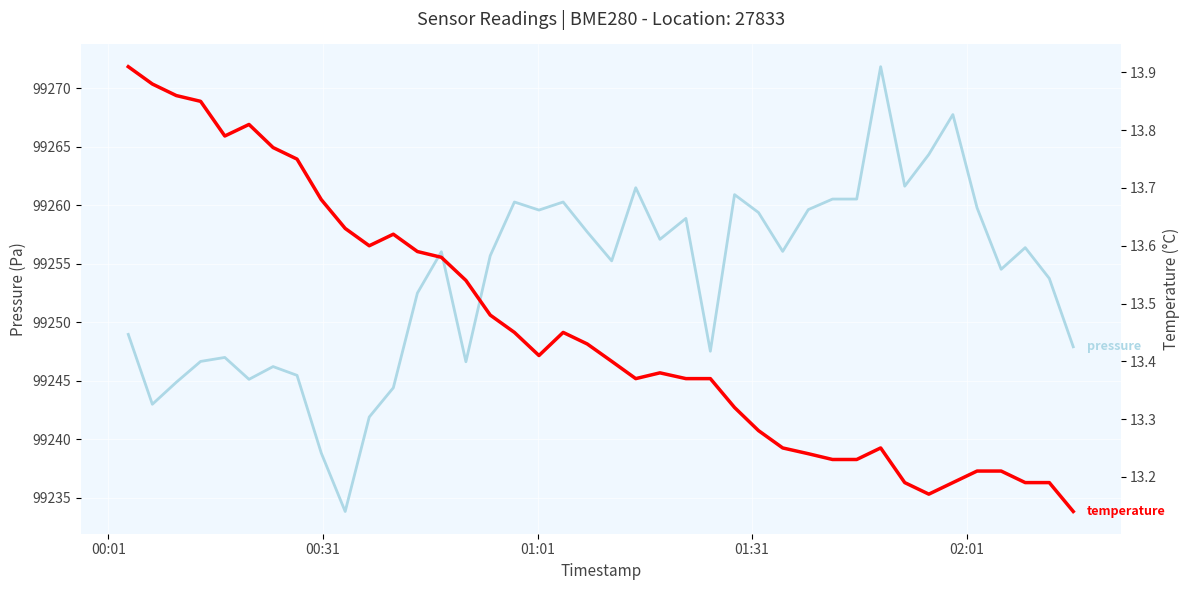

Reading left to right, list all the values displayed in this chart.

pressure: 99249.0	99243.0	99244.9	99246.7	99247.0	99245.1	99246.2	99245.5	99238.8	99233.8	99241.9	99244.4	99252.5	99256.0	99246.6	99255.7	99260.3	99259.6	99260.3	99257.7	99255.2	99261.5	99257.1	99258.9	99247.5	99260.9	99259.4	99256.1	99259.6	99260.5	99260.5	99271.8	99261.6	99264.3	99267.8	99259.8	99254.5	99256.4	99253.8	99247.9
temperature: 13.9	13.9	13.9	13.8	13.8	13.8	13.8	13.8	13.7	13.6	13.6	13.6	13.6	13.6	13.5	13.5	13.4	13.4	13.4	13.4	13.4	13.4	13.4	13.4	13.4	13.3	13.3	13.2	13.2	13.2	13.2	13.2	13.2	13.2	13.2	13.2	13.2	13.2	13.2	13.1